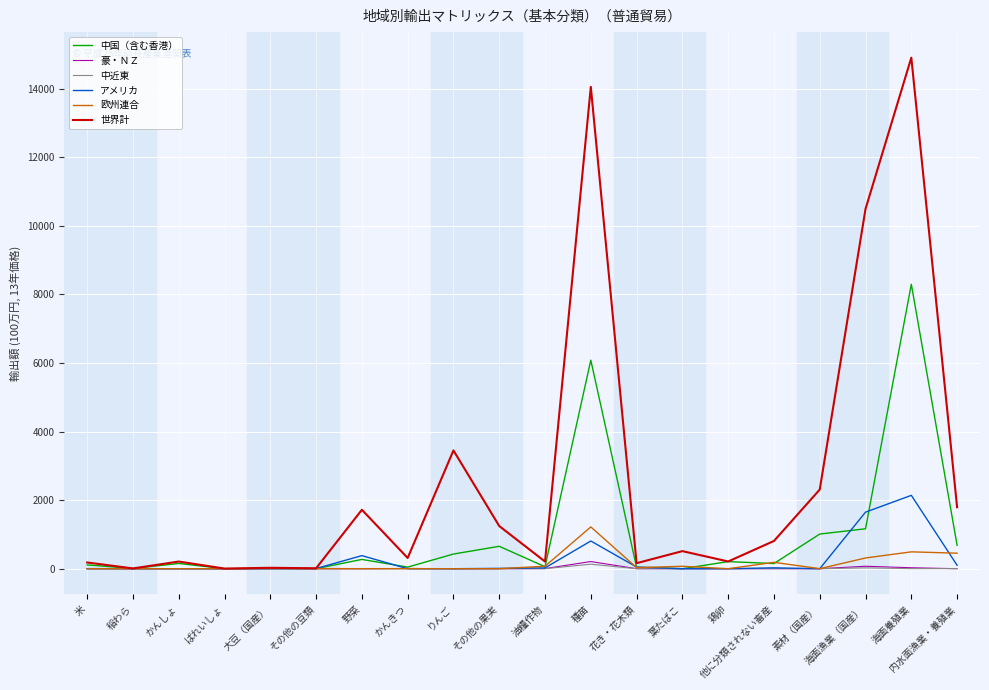

What is the spread (max minus min) of values at 油糧作物?

207